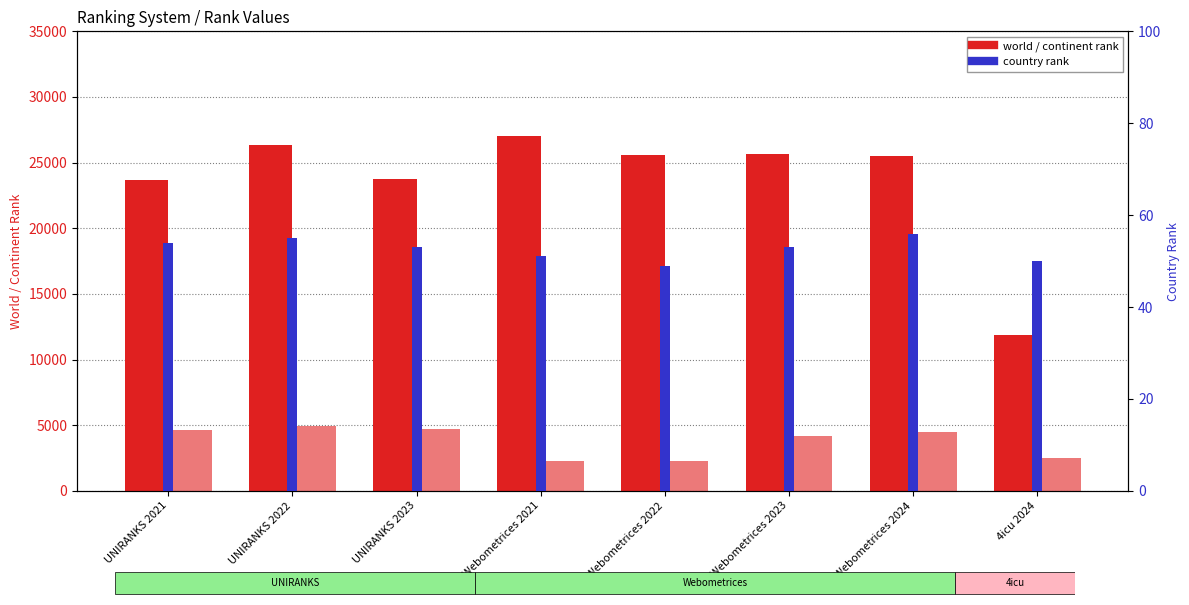

Does the chart contain any negative values?

No